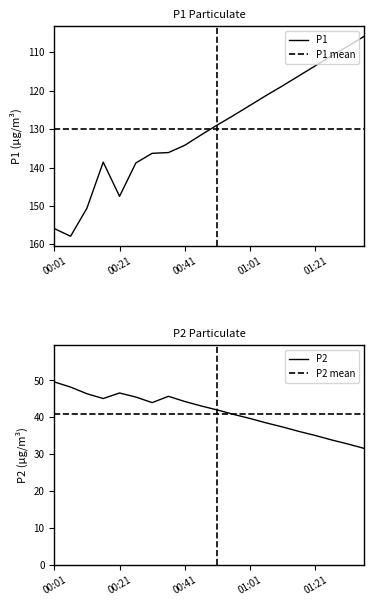

True or false: P1 and P2 intersect in this chart.

False